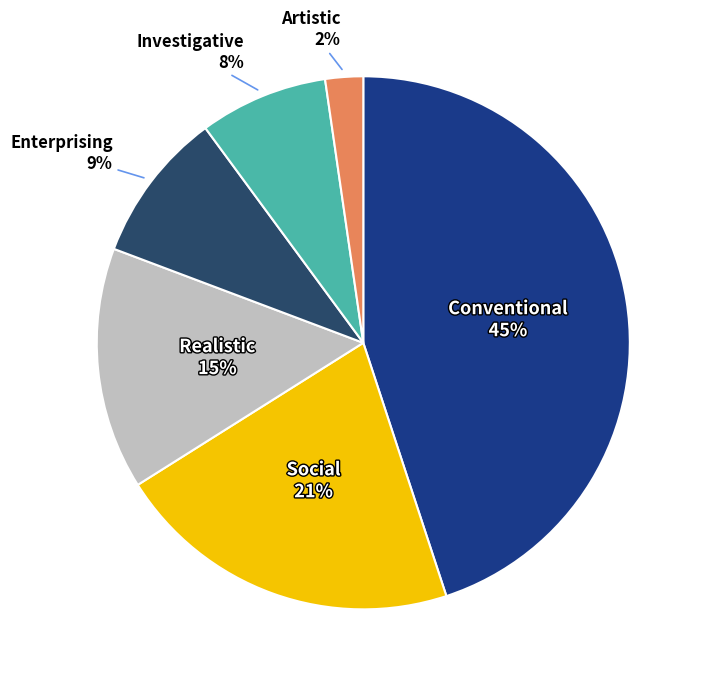

Is the sum of Realistic and Enterprising greater than half?

No